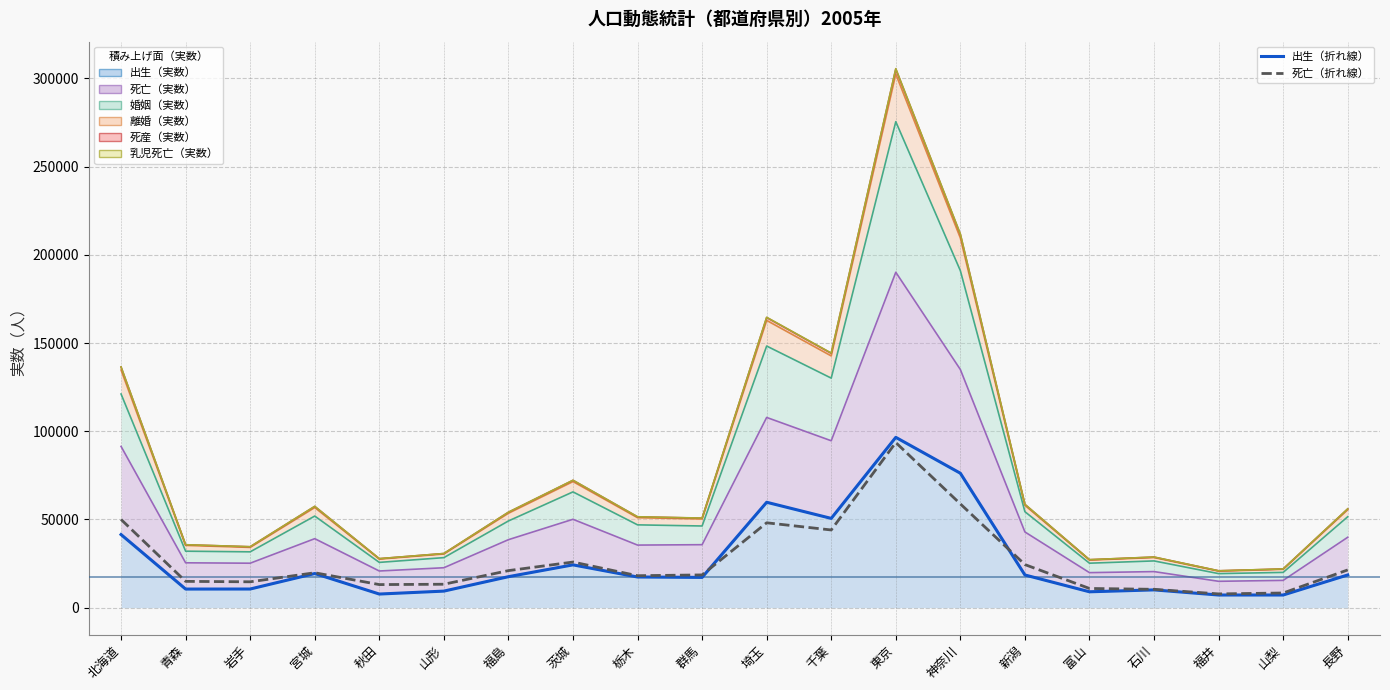

At which label does 出生（折れ線） reach its minimum?

福井